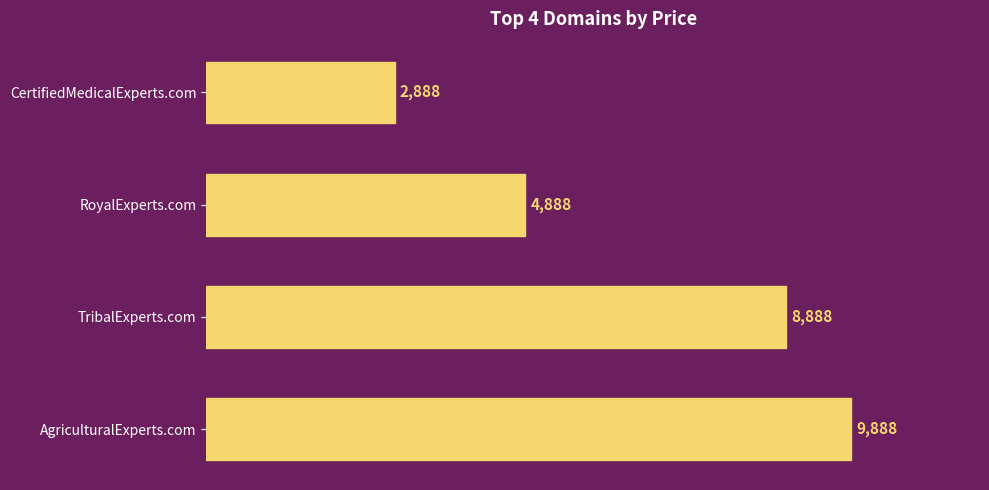

The chart shows a value of 5311 at AgriculturalExperts.com. True or false?

False